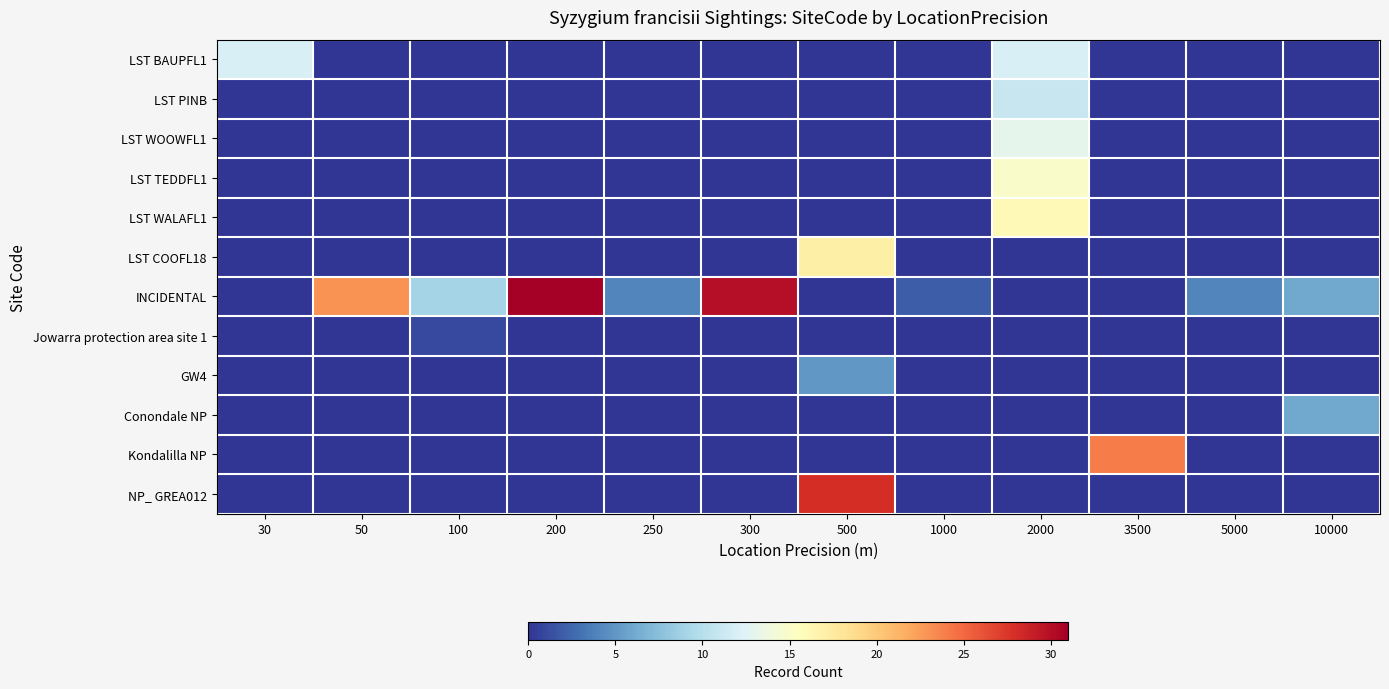

At which category is the sum across all series the highest?

2000